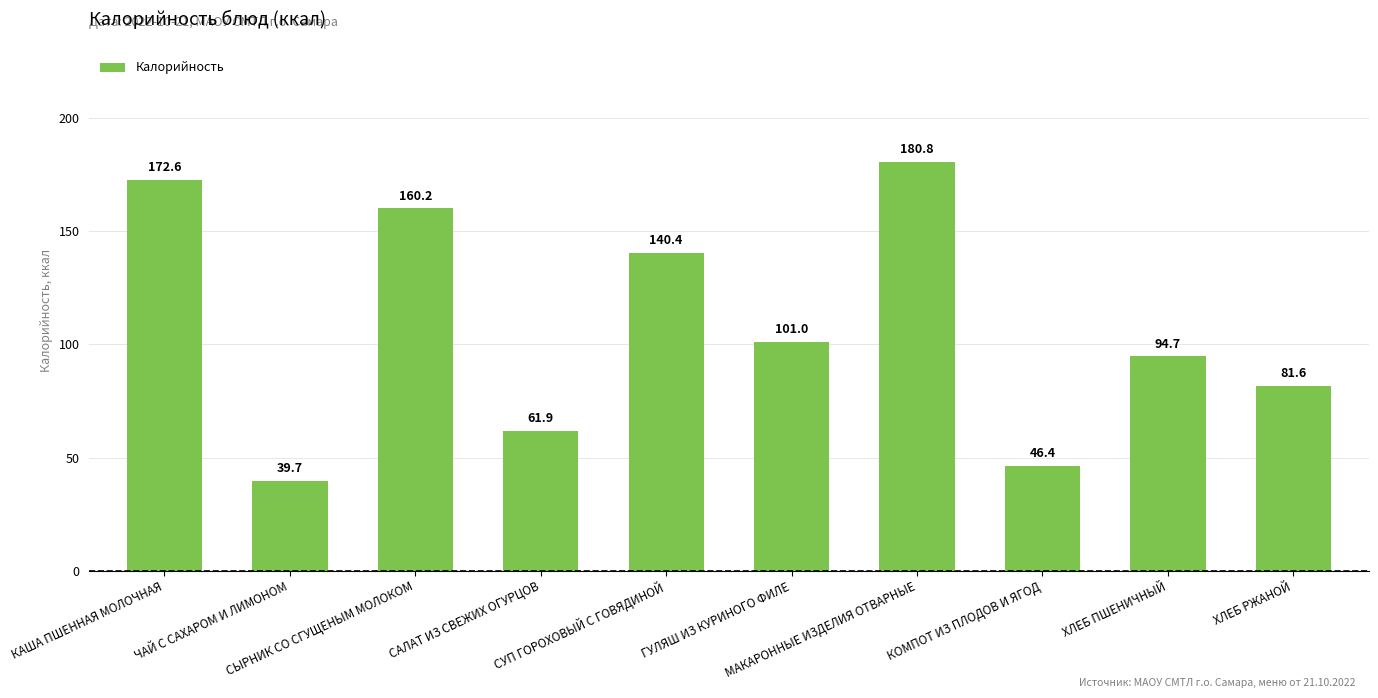

What is the difference between the maximum and minimum values?

141.1